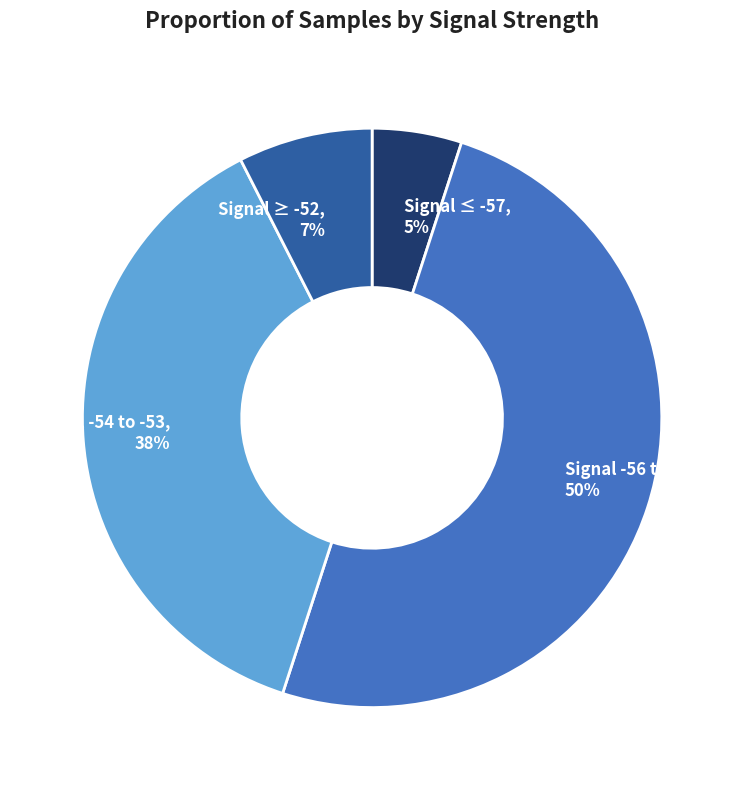

Combined, do Signal ≥ -52, 7% and Signal -56 to -55, 50% account for over 50%?

Yes